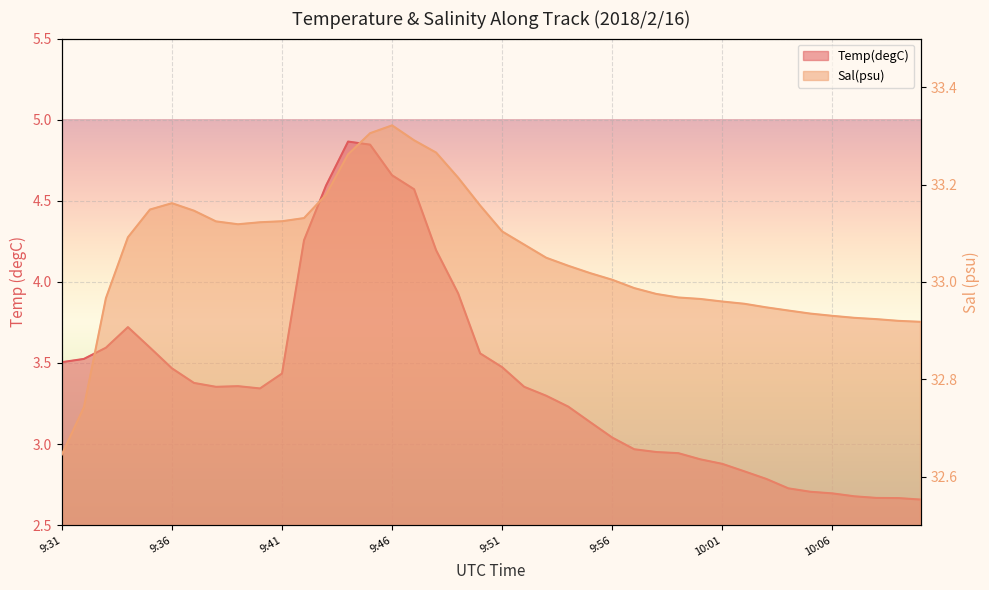

Is it true that Temp(degC) equals 1.0 at 10:00?

False